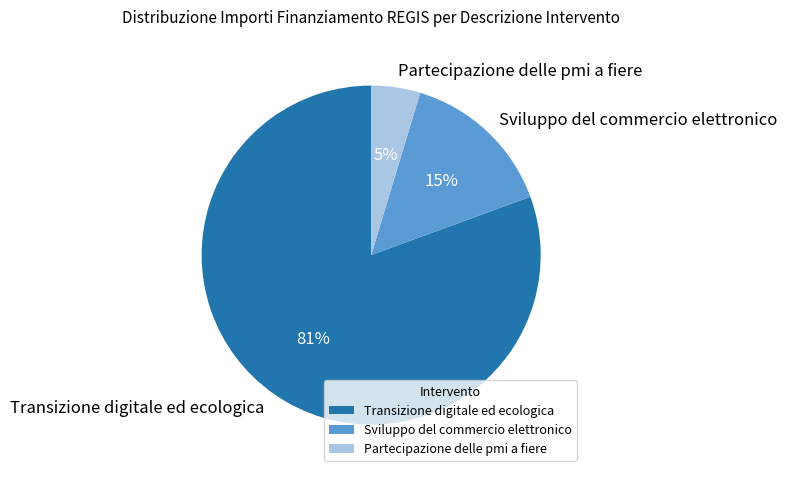

Combined, do Sviluppo del commercio elettronico and Partecipazione delle pmi a fiere account for over 50%?

No